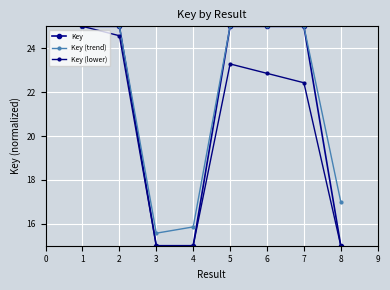

How many lines are shown in the chart?

3